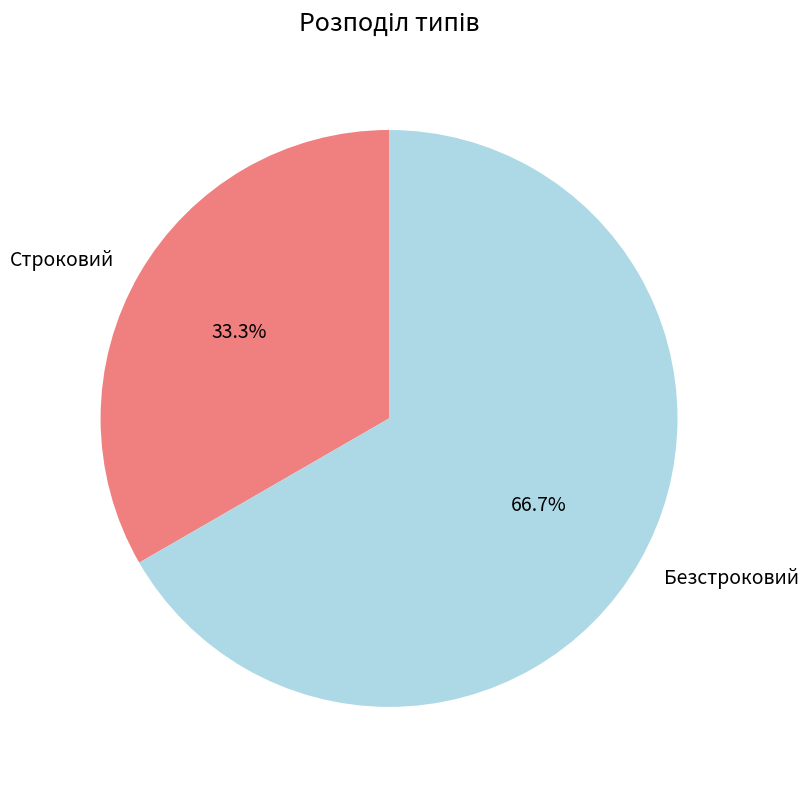

What is the total percentage of Безстроковий and Строковий?

100.0%